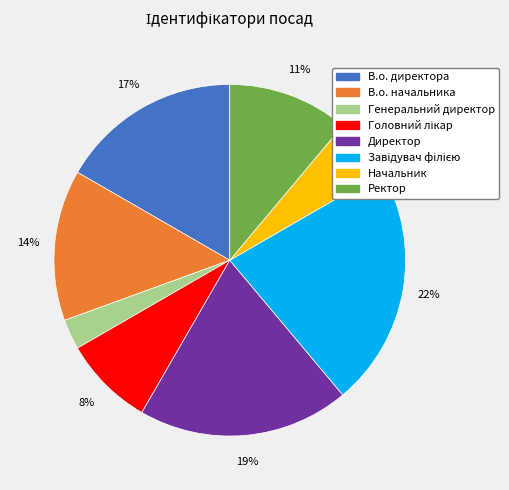

Does В.о. директора represent more than half of the total?

No